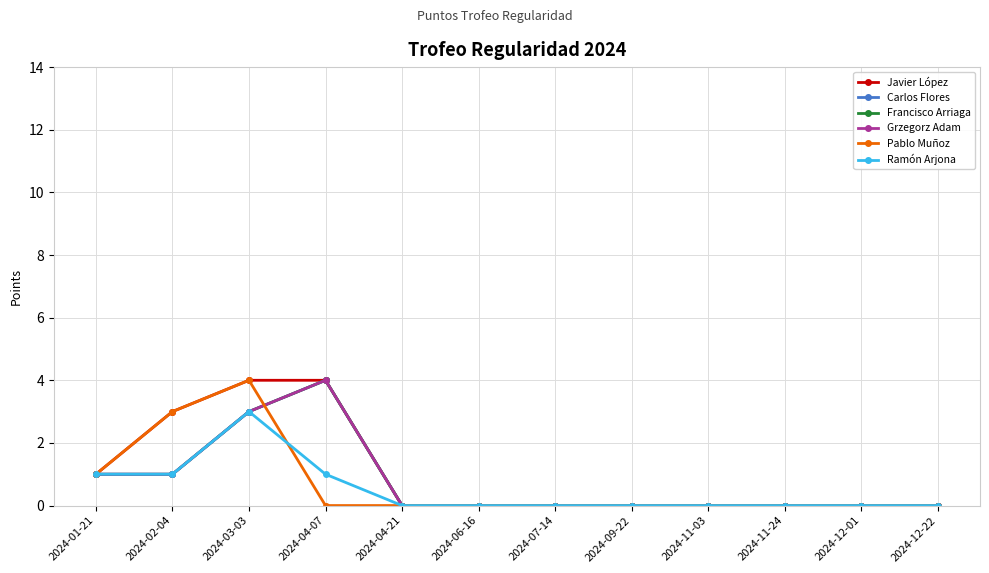

Is this an area chart (filled region under the line)?

No